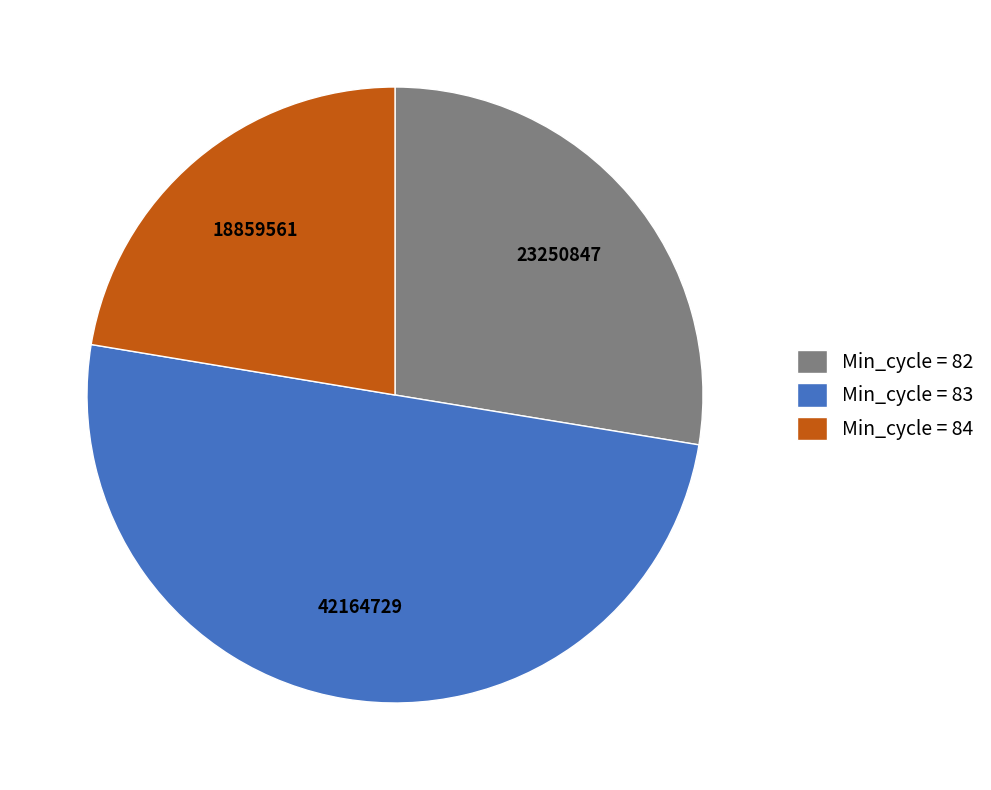

Which category has the biggest portion of the pie?

Min_cycle = 83